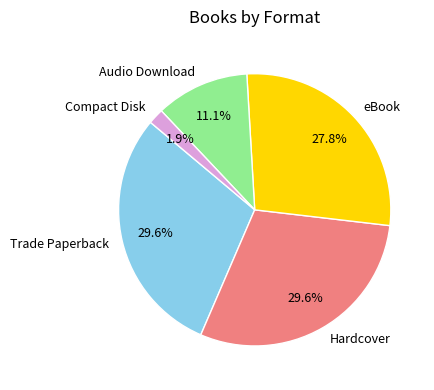

What is the smallest slice in the pie chart?

Compact Disk